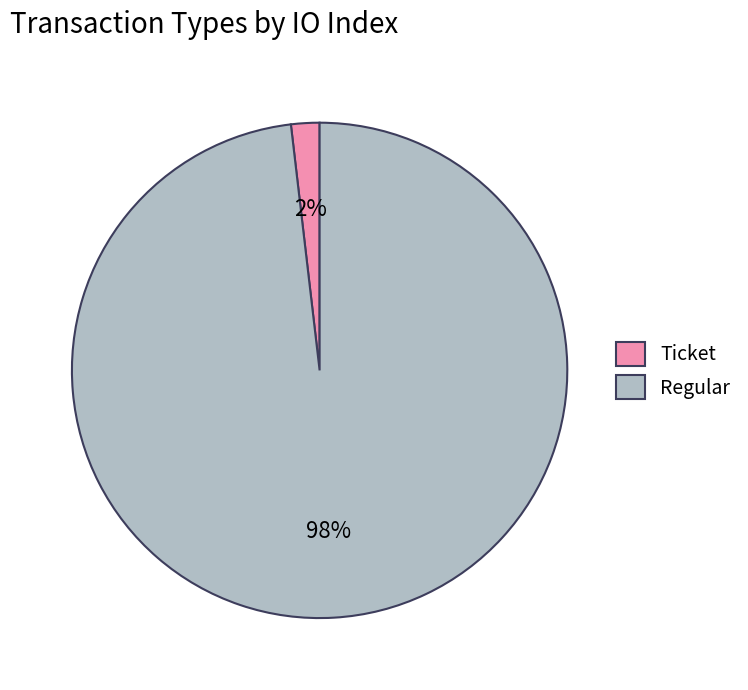

Is it true that Regular is 98% of the pie?

True